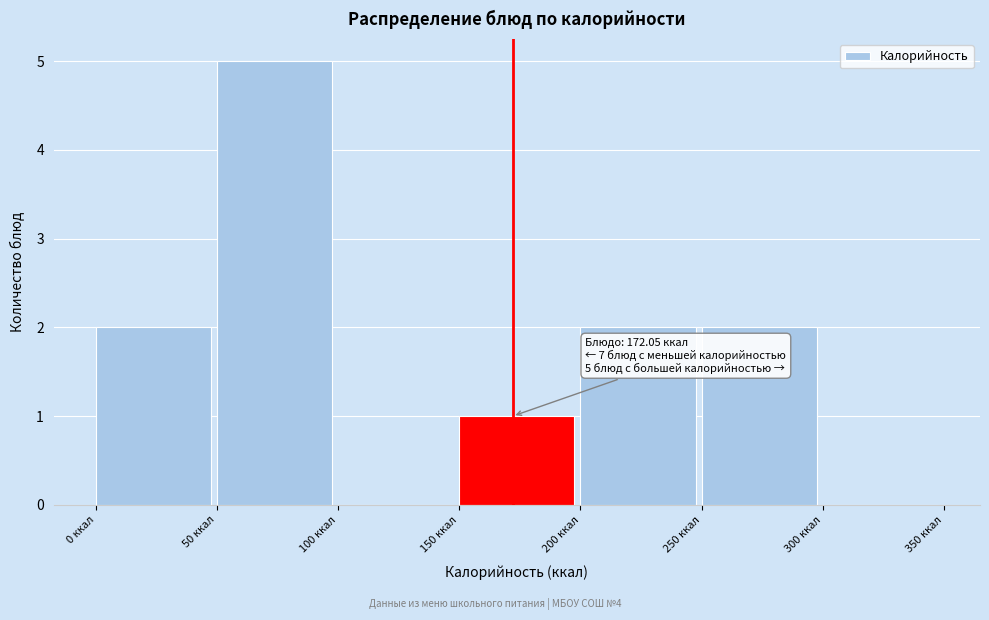

Over which range of the x-axis is the bar tallest?

50 to 100